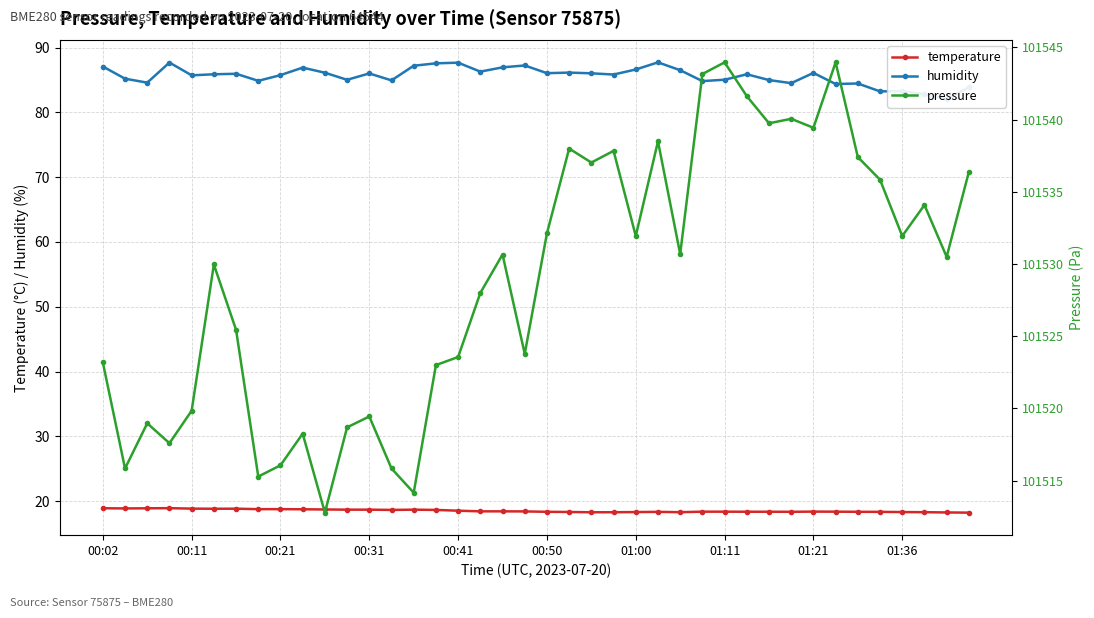

How many data points does each series have?

40